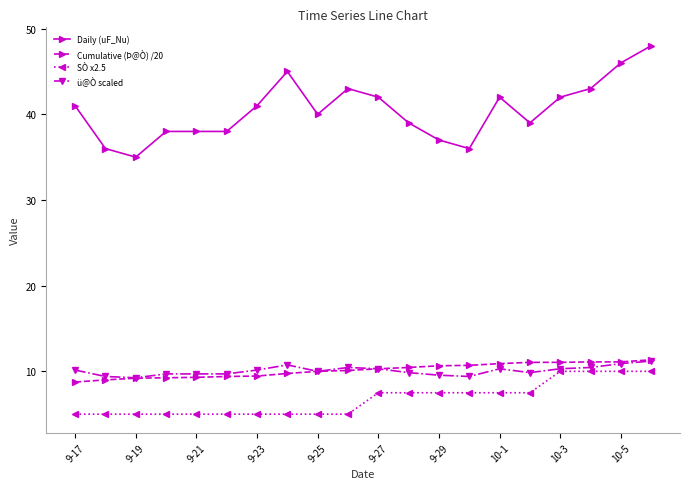

True or false: Daily (uF_Nu) and SÒ x2.5 intersect in this chart.

False